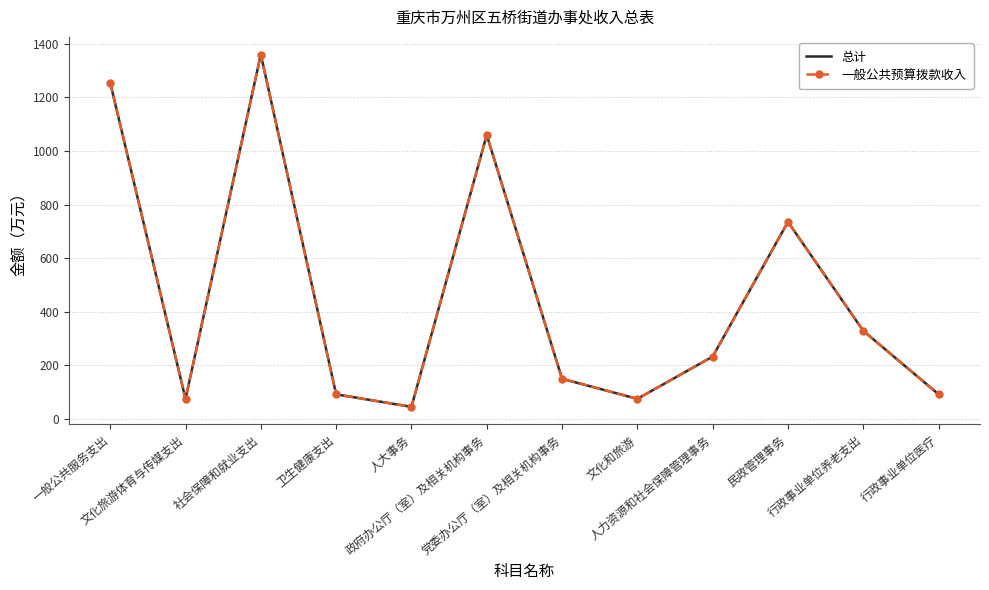

True or false: 一般公共预算拨款收入 has a value of 50.9 at 文化和旅游.

False